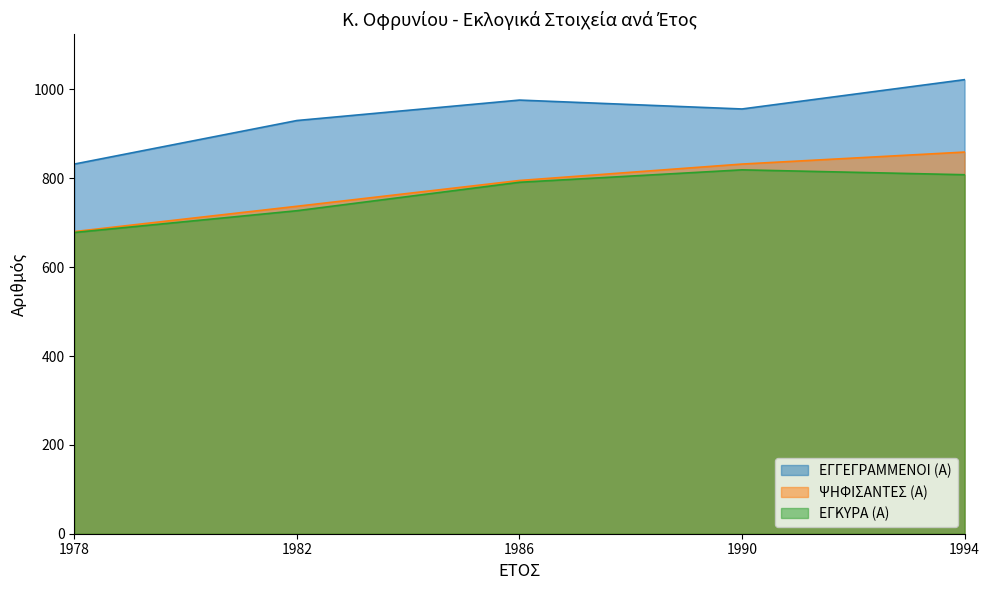

Rank the series by their maximum value, from lowest to highest.

ΕΓΚΥΡΑ (Α), ΨΗΦΙΣΑΝΤΕΣ (Α), ΕΓΓΕΓΡΑΜΜΕΝΟΙ (Α)